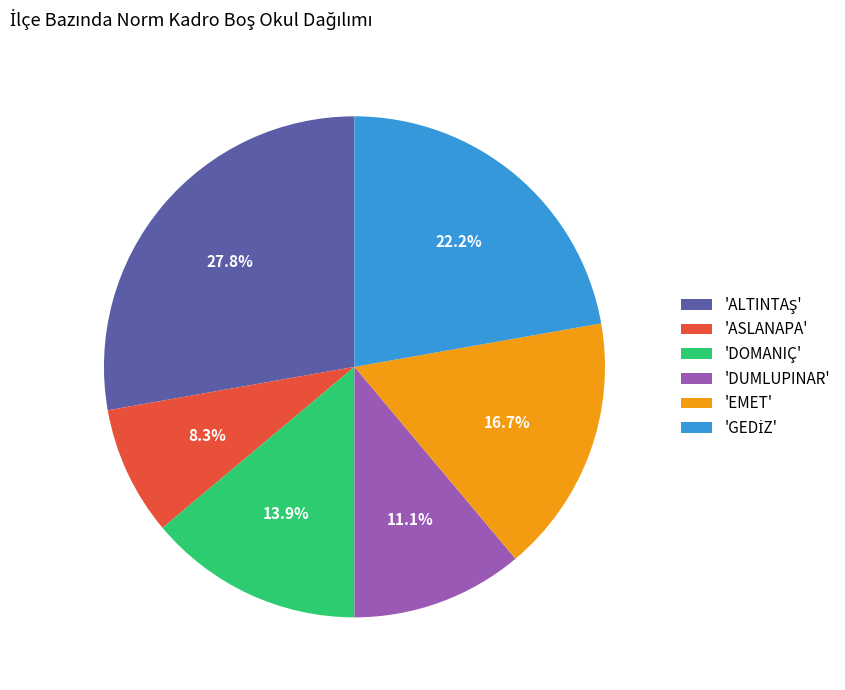

What portion of the pie excludes 'ASLANAPA'?

91.7%